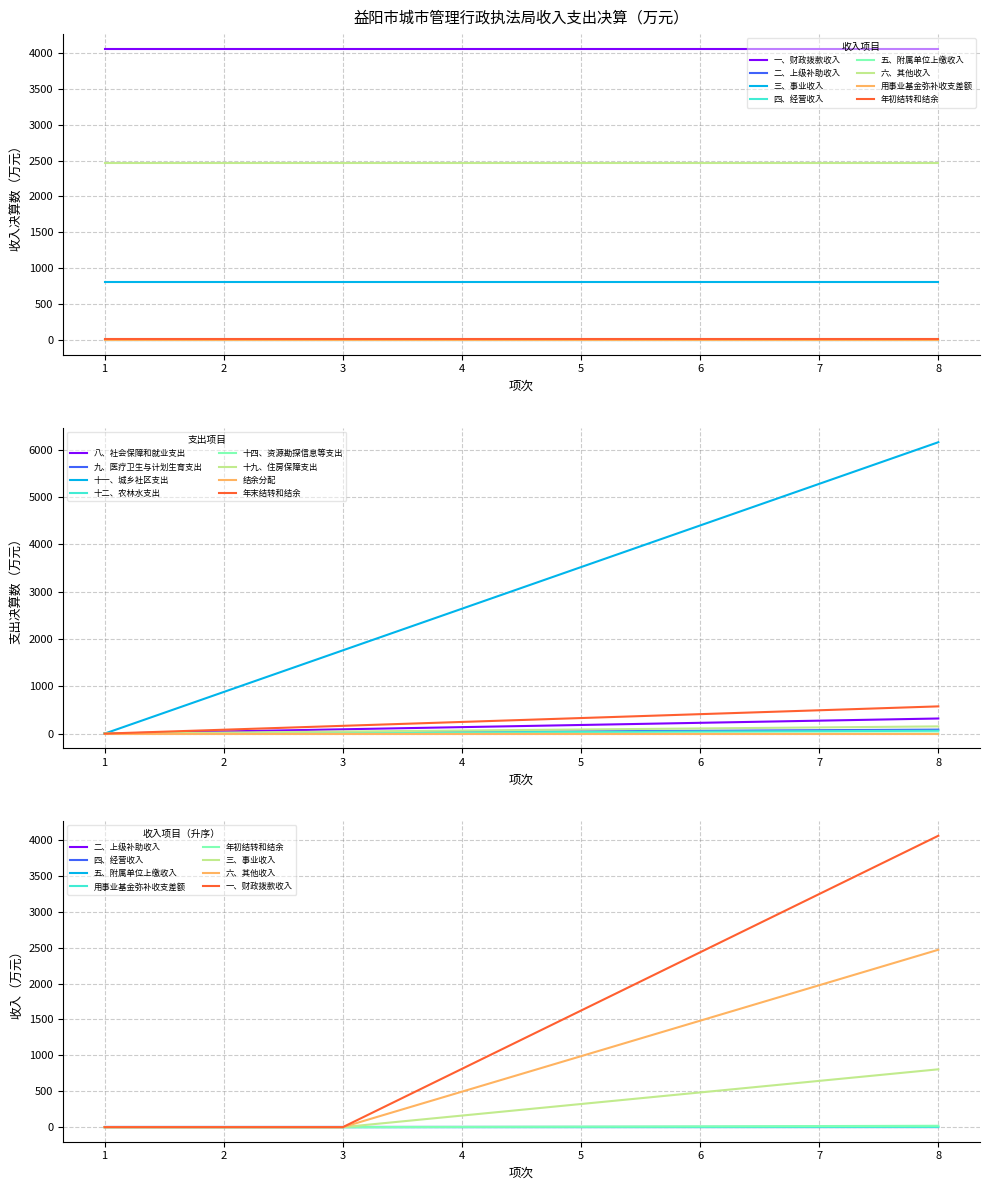

What is the highest value of the 年末结转和结余 series?

575.9